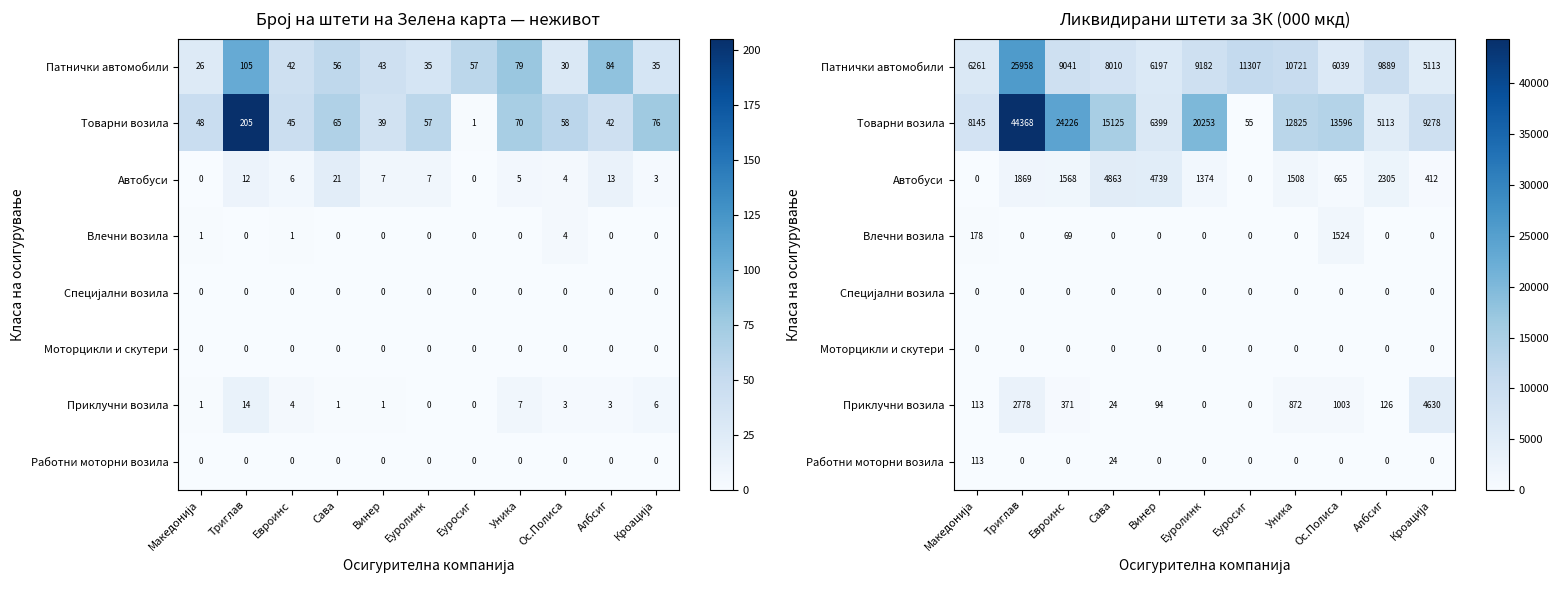

What is the approximate value of Автобуси at Уника, to the nearest 10?

1510